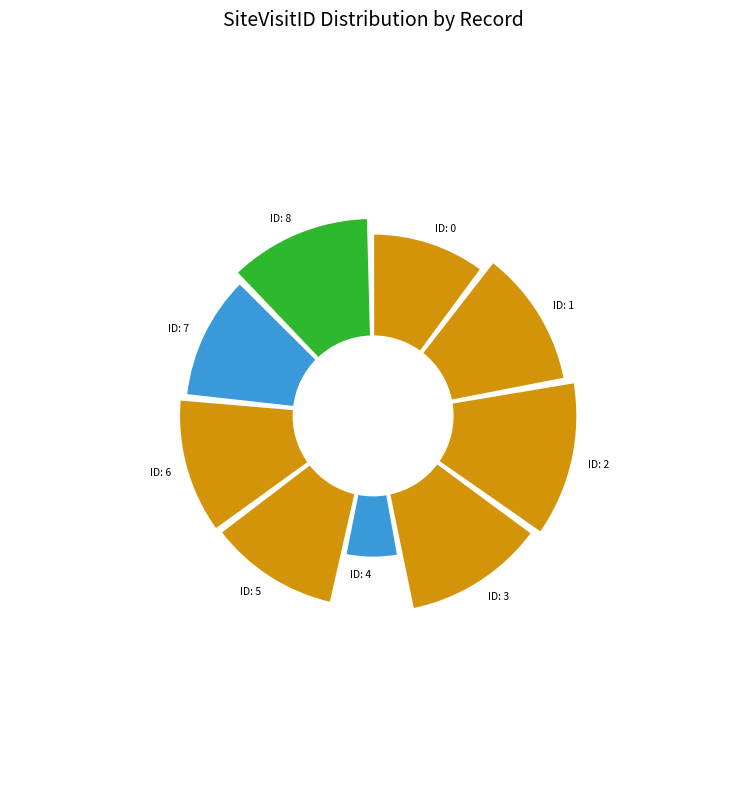

Rank the categories by value from highest to lowest.

2, 8, 3, 1, 6, 5, 7, 0, 4